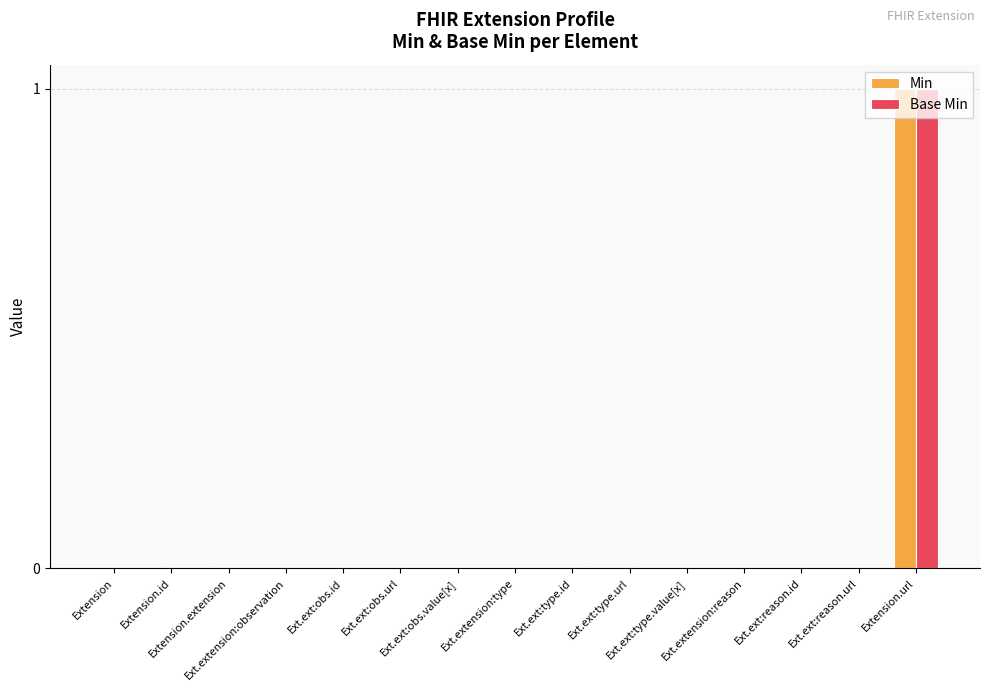

At which category is the sum across all series the highest?

Extension.url